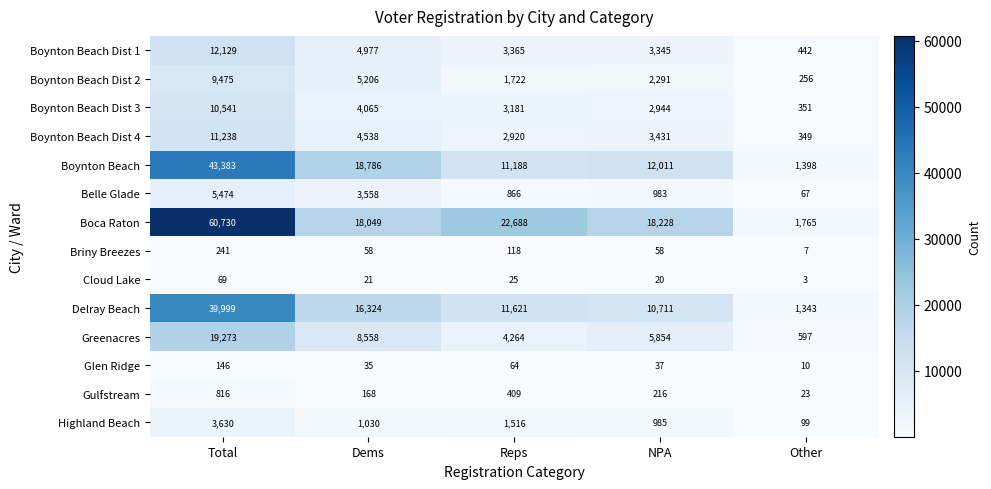

Is it true that Boynton Beach equals 12011 at NPA?

True